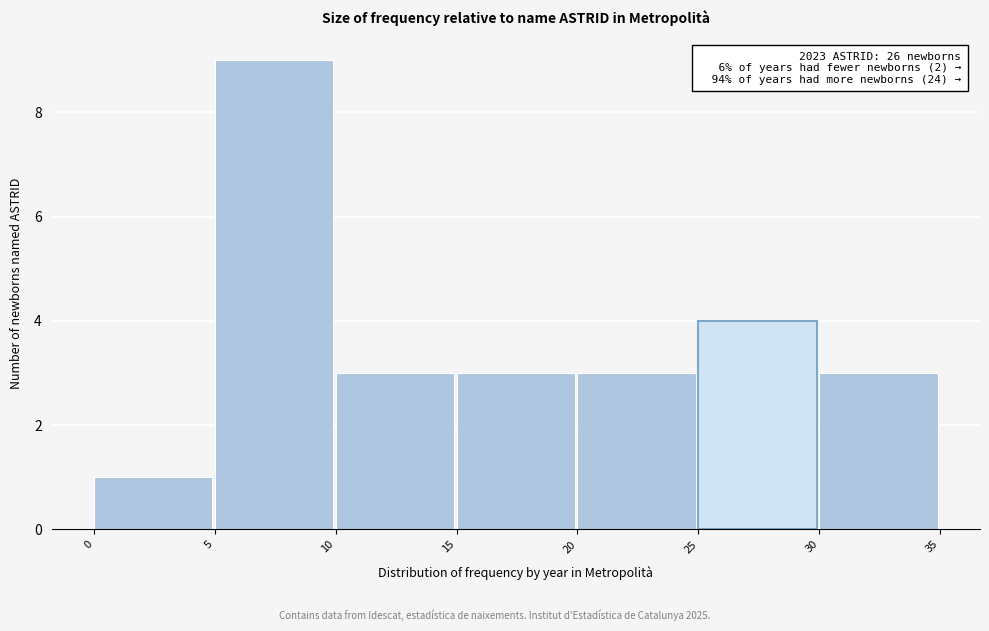

Which range on the x-axis has the tallest bar?

5 to 10